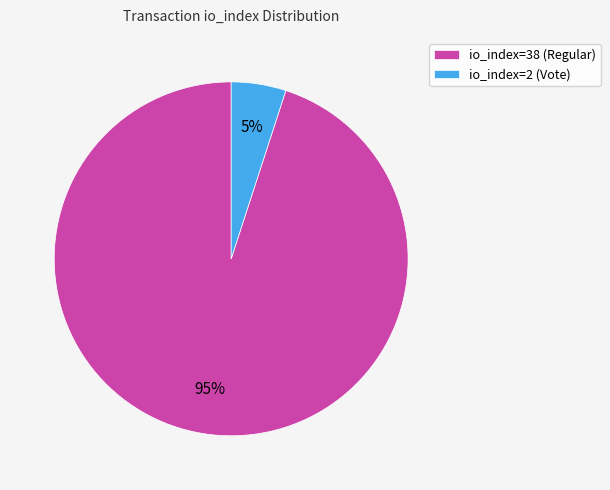

Rank the categories by value from lowest to highest.

io_index=2 (Vote), io_index=38 (Regular)